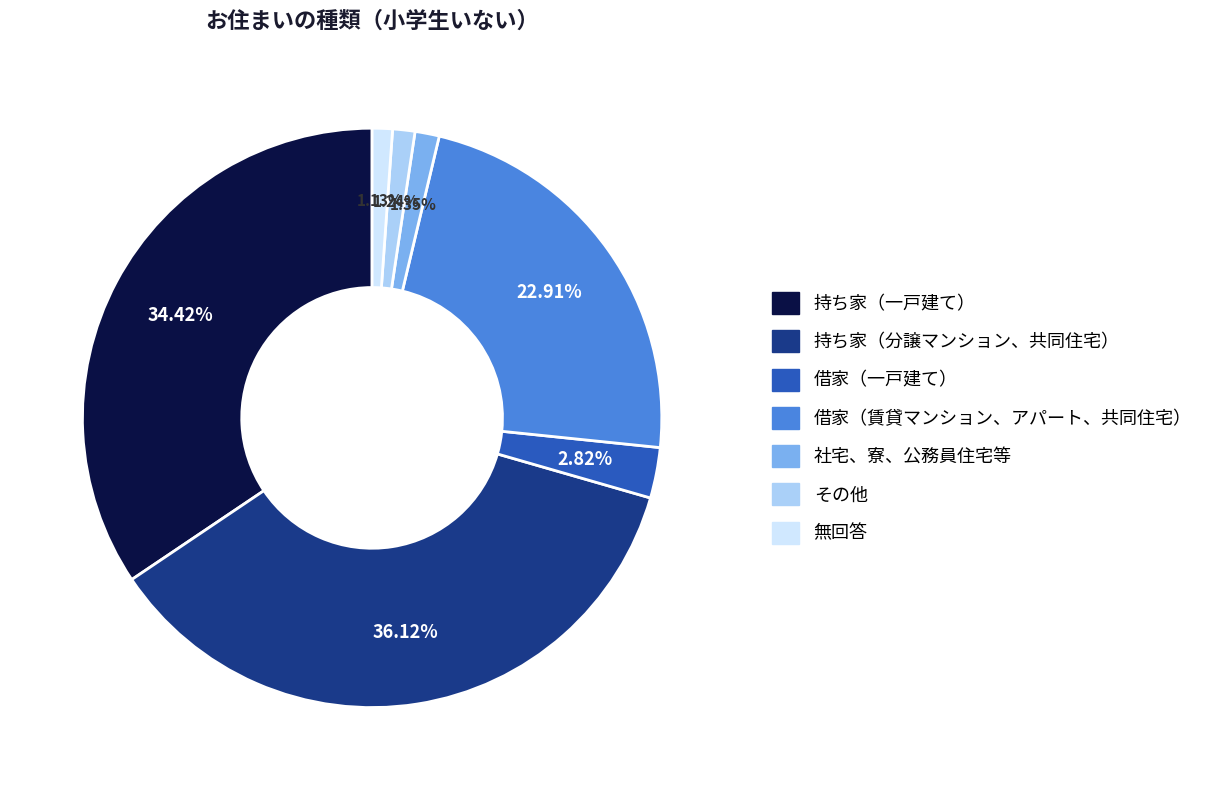

To the nearest percent, what is the combined percentage of 借家（賃貸マンション、アパート、共同住宅） and その他?

24%